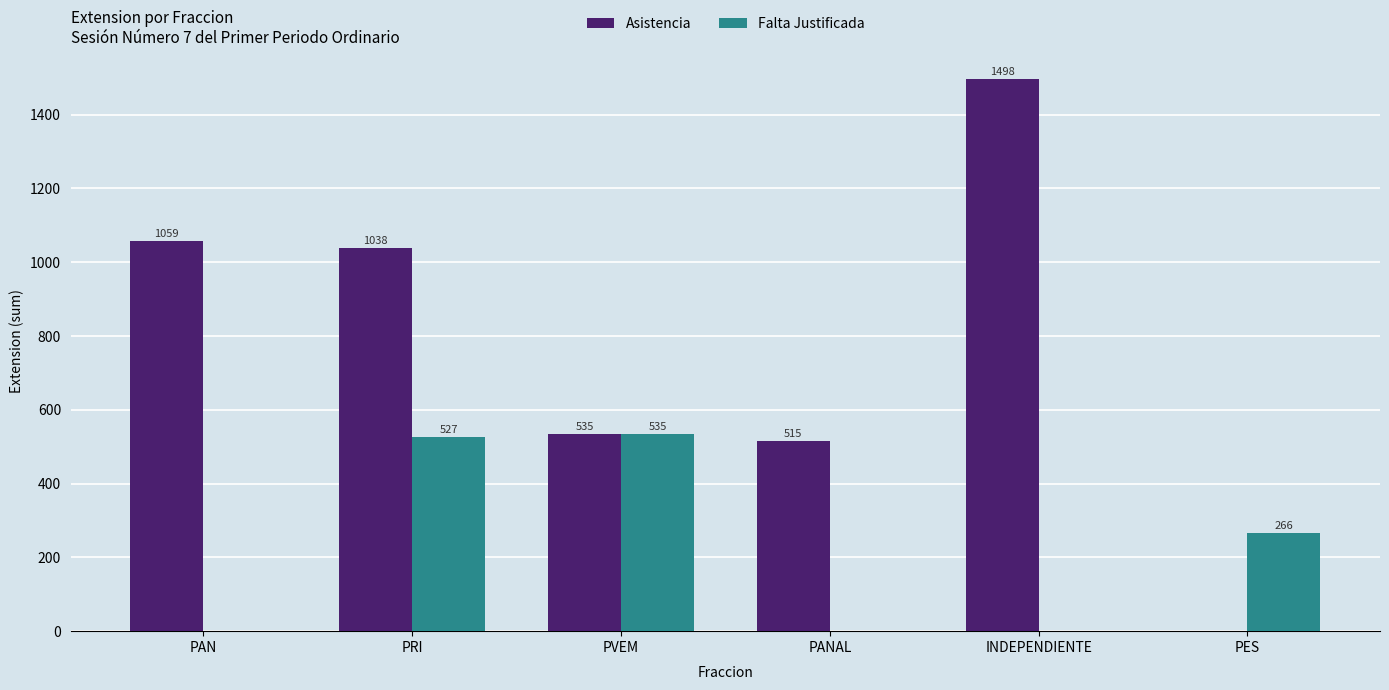

Where is Asistencia nearest to the value 749?

PVEM